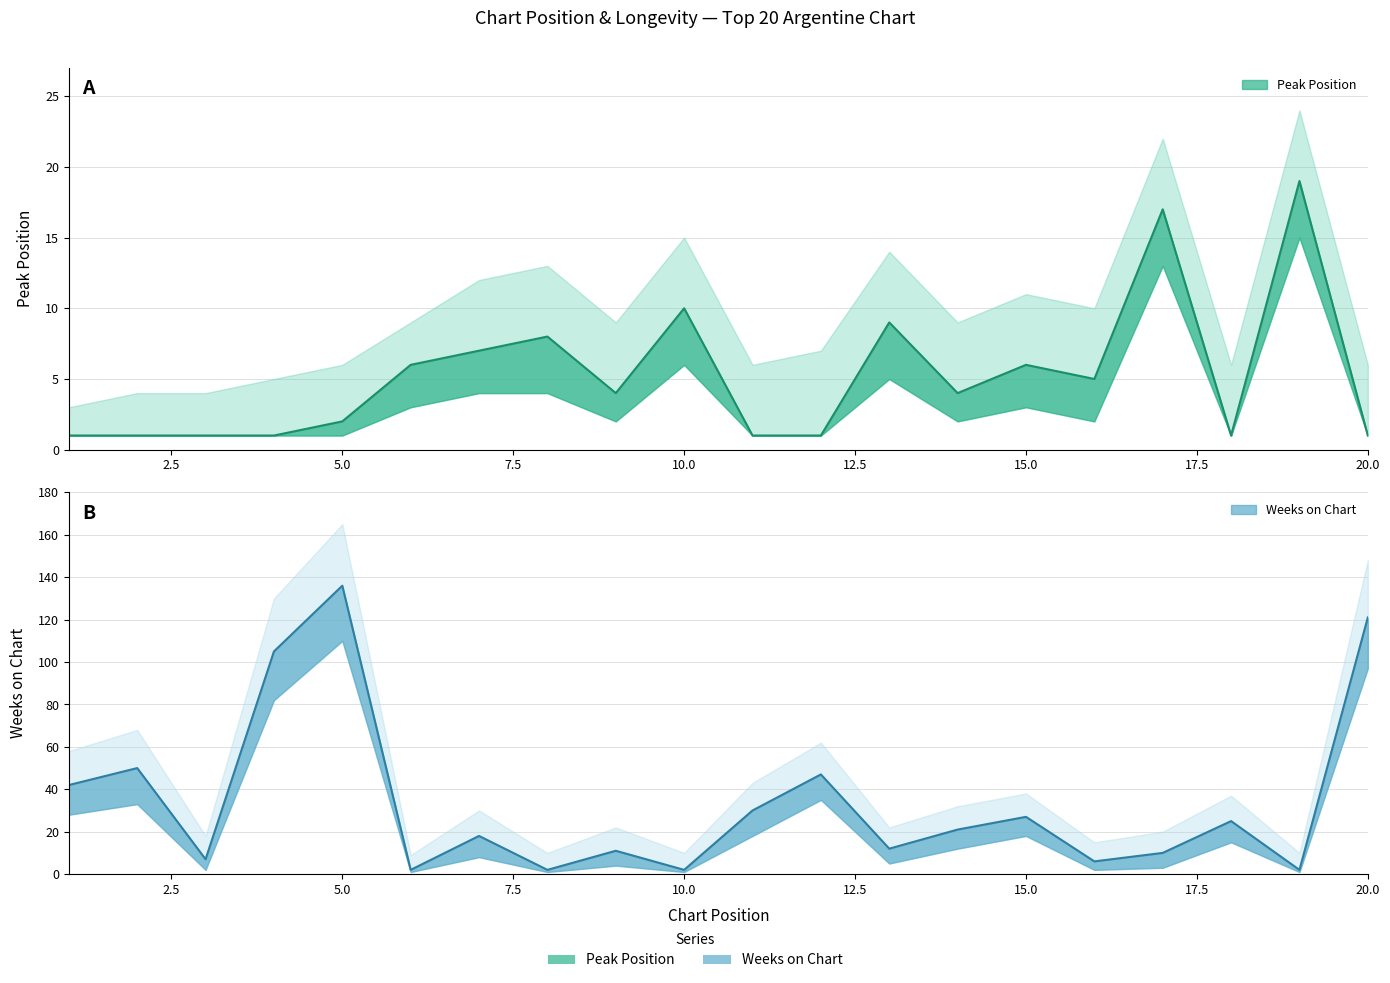

Is it true that Weeks on Chart equals 1 at 19?

False